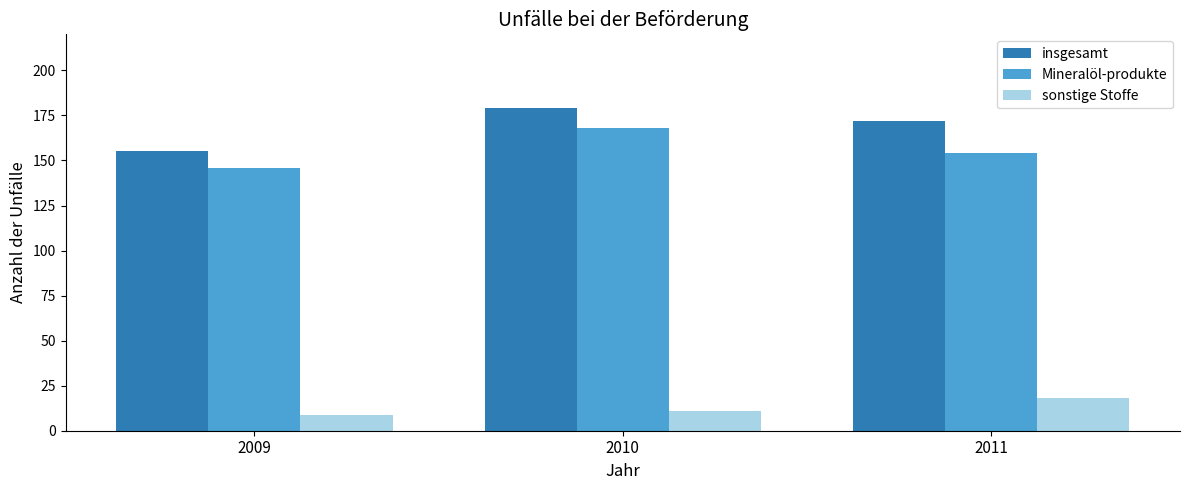

Rank the series at 2011 from highest to lowest value.

insgesamt, Mineralöl-produkte, sonstige Stoffe